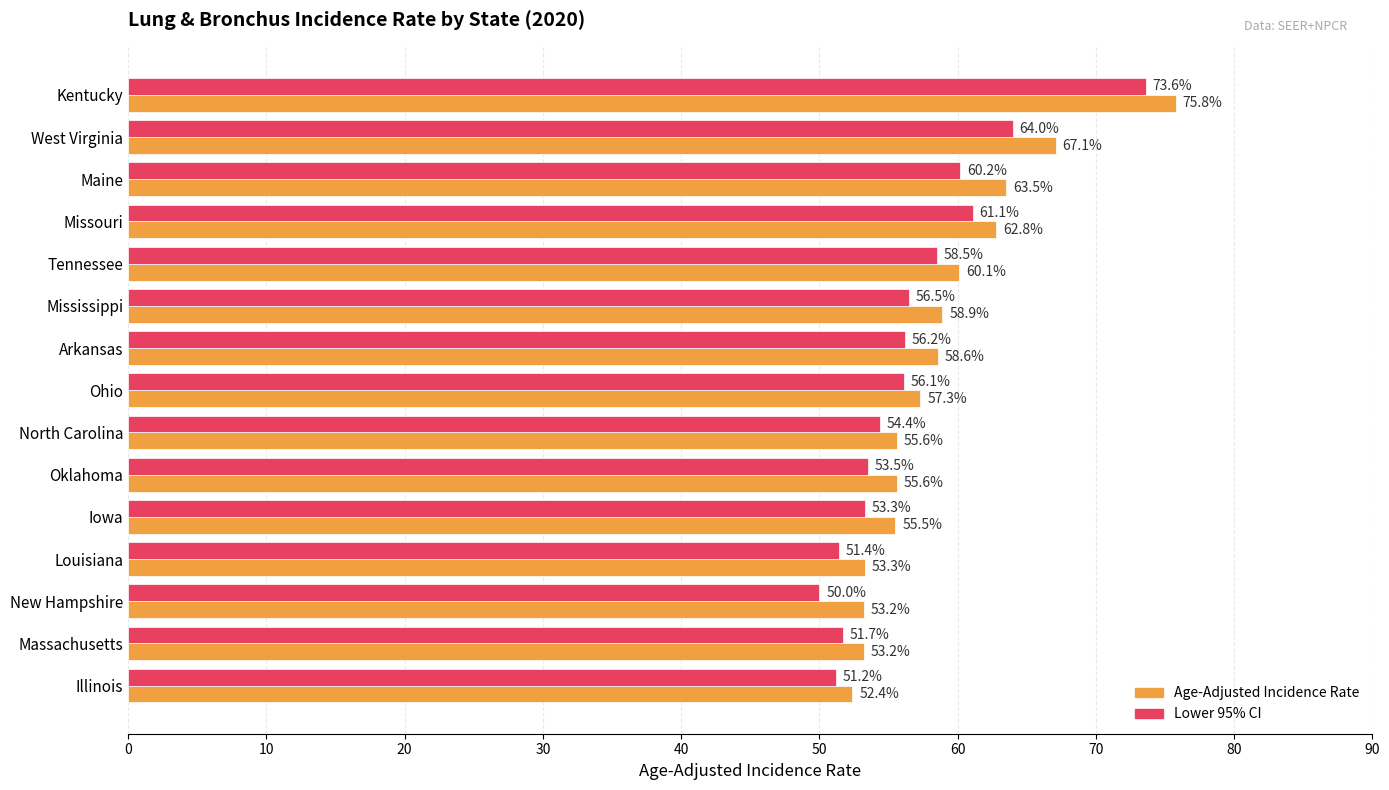

Which series has the largest range (max minus min)?

Lower 95% CI